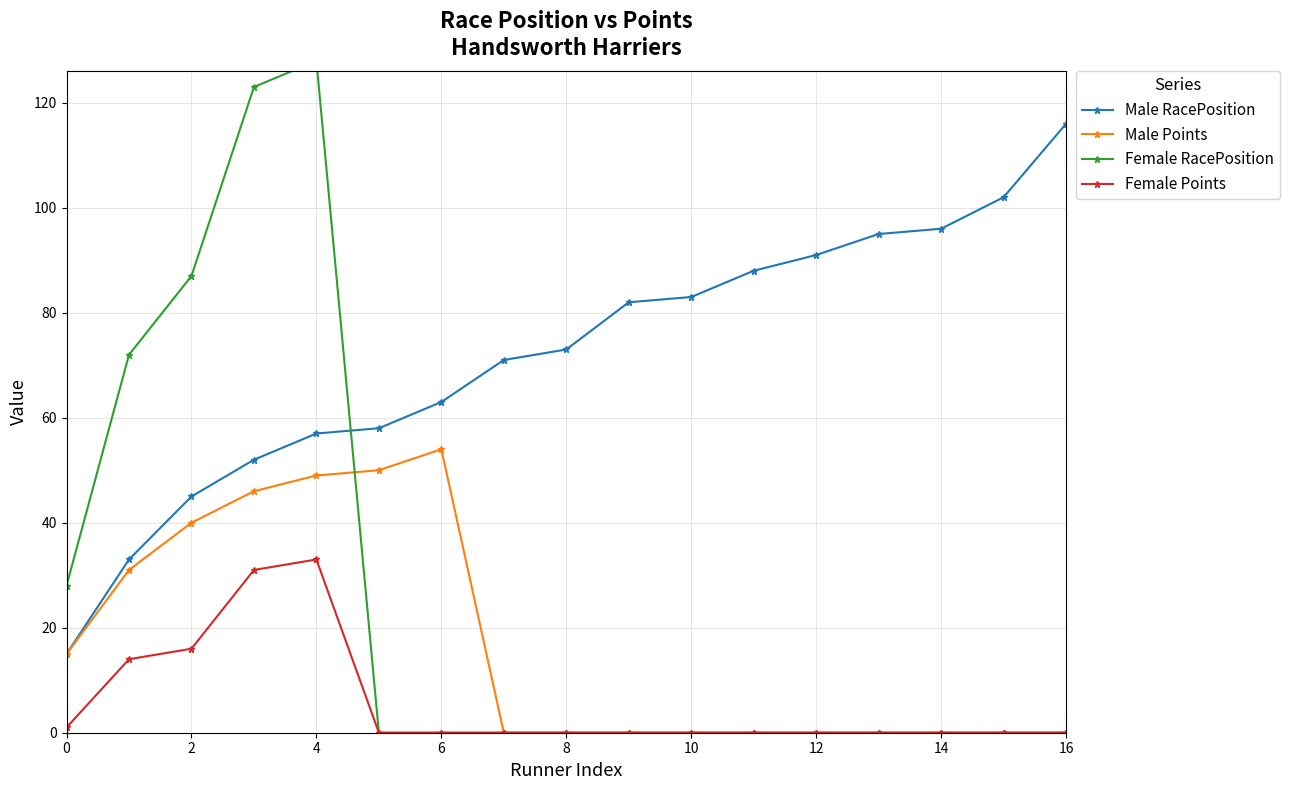

Between 11 and 14, which is larger?

14